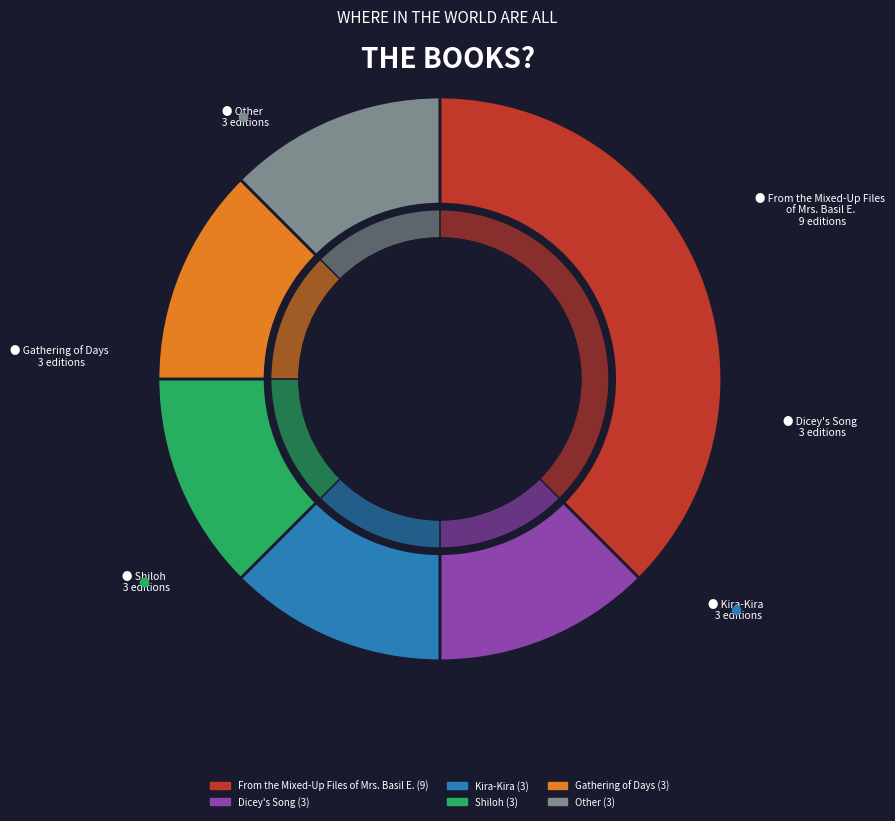

What portion of the pie excludes Other?

87.5%